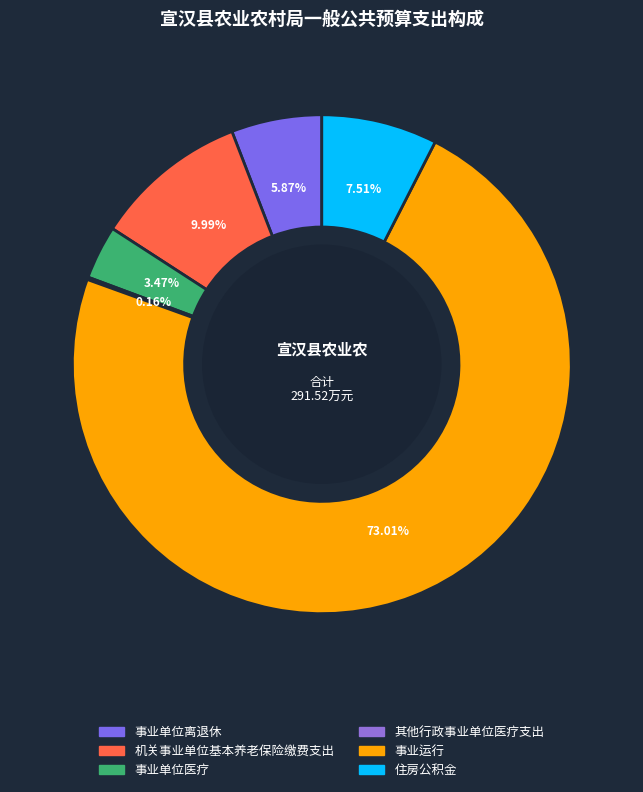

Which slice represents more than half of the pie?

事业运行